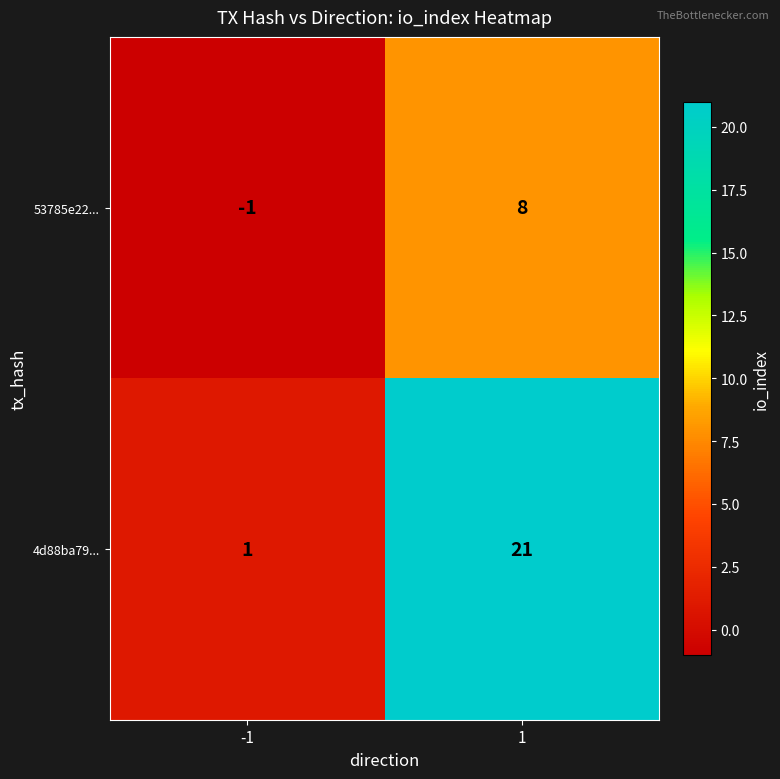

Count the number of categories in the chart.

2